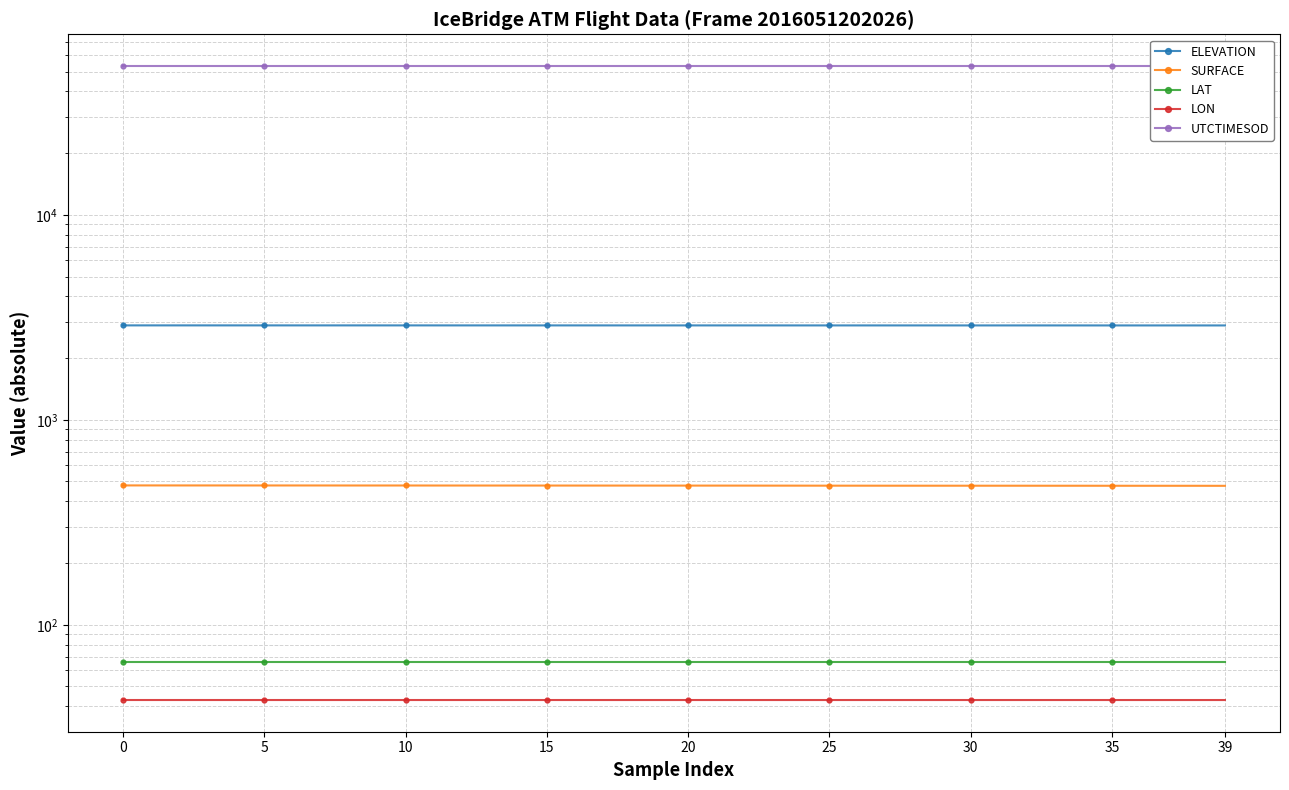

Which series has the largest total across all categories?

UTCTIMESOD